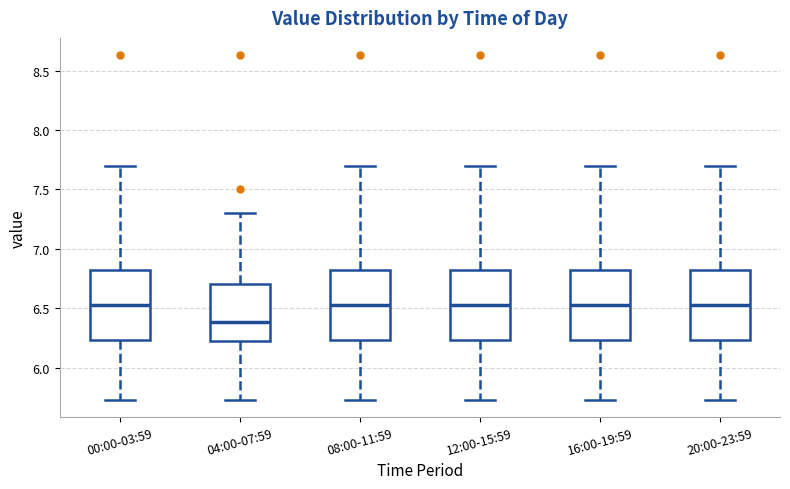

Reading left to right, read every box against the y-axis: the position of its median line, the range the box covers, and the ends of its whiskers. The values are not printed on the chart, so give them approximately, as read against the axis.

00:00-03:59: median 6.55, box 6.25 to 6.85, whiskers 5.75 to 7.70
04:00-07:59: median 6.40, box 6.20 to 6.70, whiskers 5.75 to 7.30
08:00-11:59: median 6.55, box 6.25 to 6.85, whiskers 5.75 to 7.70
12:00-15:59: median 6.55, box 6.25 to 6.85, whiskers 5.75 to 7.70
16:00-19:59: median 6.55, box 6.25 to 6.85, whiskers 5.75 to 7.70
20:00-23:59: median 6.55, box 6.25 to 6.85, whiskers 5.75 to 7.70